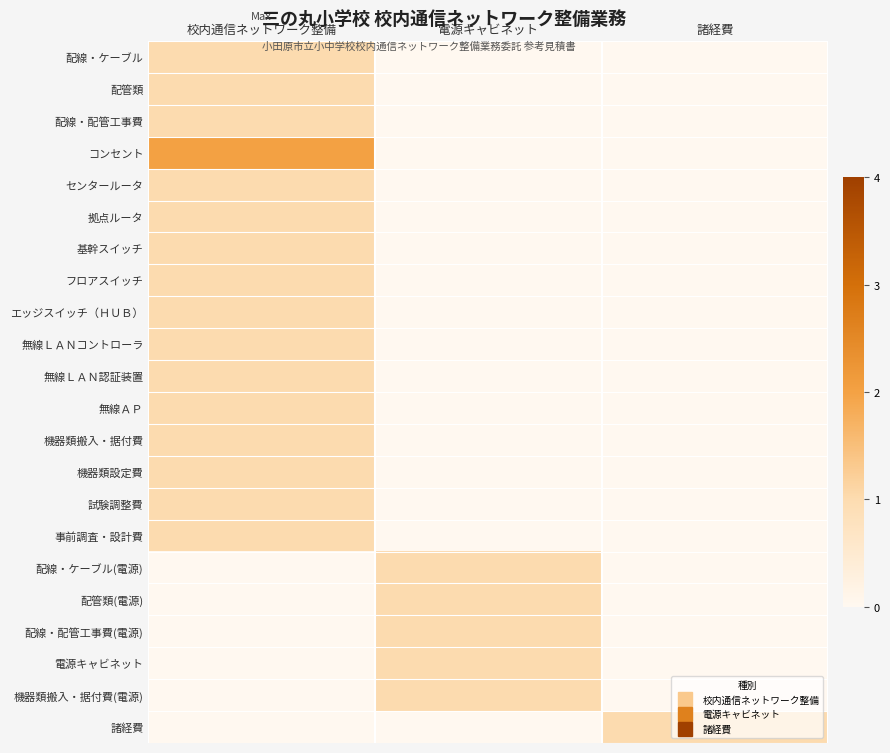

Reading right to left, extract all data points from this chart.

配線・ケーブル: 諸経費=0	電源キャビネット=0	校内通信ネットワーク整備=1
配管類: 諸経費=0	電源キャビネット=0	校内通信ネットワーク整備=1
配線・配管工事費: 諸経費=0	電源キャビネット=0	校内通信ネットワーク整備=1
コンセント: 諸経費=0	電源キャビネット=0	校内通信ネットワーク整備=2
センタールータ: 諸経費=0	電源キャビネット=0	校内通信ネットワーク整備=1
拠点ルータ: 諸経費=0	電源キャビネット=0	校内通信ネットワーク整備=1
基幹スイッチ: 諸経費=0	電源キャビネット=0	校内通信ネットワーク整備=1
フロアスイッチ: 諸経費=0	電源キャビネット=0	校内通信ネットワーク整備=1
エッジスイッチ（ＨＵＢ）: 諸経費=0	電源キャビネット=0	校内通信ネットワーク整備=1
無線ＬＡＮコントローラ: 諸経費=0	電源キャビネット=0	校内通信ネットワーク整備=1
無線ＬＡＮ認証装置: 諸経費=0	電源キャビネット=0	校内通信ネットワーク整備=1
無線ＡＰ: 諸経費=0	電源キャビネット=0	校内通信ネットワーク整備=1
機器類搬入・据付費: 諸経費=0	電源キャビネット=0	校内通信ネットワーク整備=1
機器類設定費: 諸経費=0	電源キャビネット=0	校内通信ネットワーク整備=1
試験調整費: 諸経費=0	電源キャビネット=0	校内通信ネットワーク整備=1
事前調査・設計費: 諸経費=0	電源キャビネット=0	校内通信ネットワーク整備=1
配線・ケーブル(電源): 諸経費=0	電源キャビネット=1	校内通信ネットワーク整備=0
配管類(電源): 諸経費=0	電源キャビネット=1	校内通信ネットワーク整備=0
配線・配管工事費(電源): 諸経費=0	電源キャビネット=1	校内通信ネットワーク整備=0
電源キャビネット: 諸経費=0	電源キャビネット=1	校内通信ネットワーク整備=0
機器類搬入・据付費(電源): 諸経費=0	電源キャビネット=1	校内通信ネットワーク整備=0
諸経費: 諸経費=1	電源キャビネット=0	校内通信ネットワーク整備=0